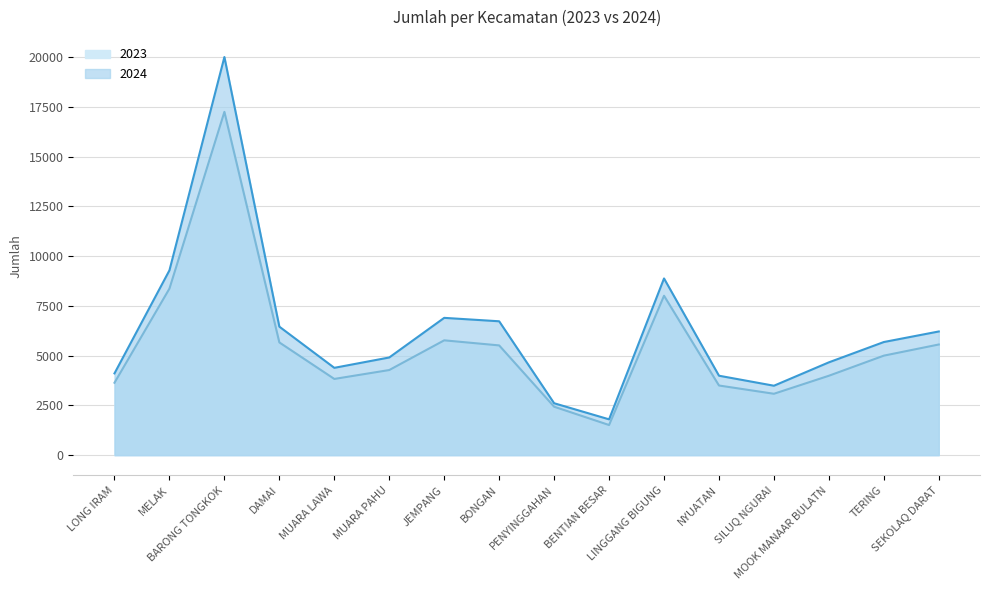

List the labels in order of 2023 value, largest first.

BARONG TONGKOK, MELAK, LINGGANG BIGUNG, JEMPANG, DAMAI, SEKOLAQ DARAT, BONGAN, TERING, MUARA PAHU, MOOK MANAAR BULATN, MUARA LAWA, LONG IRAM, NYUATAN, SILUQ NGURAI, PENYINGGAHAN, BENTIAN BESAR